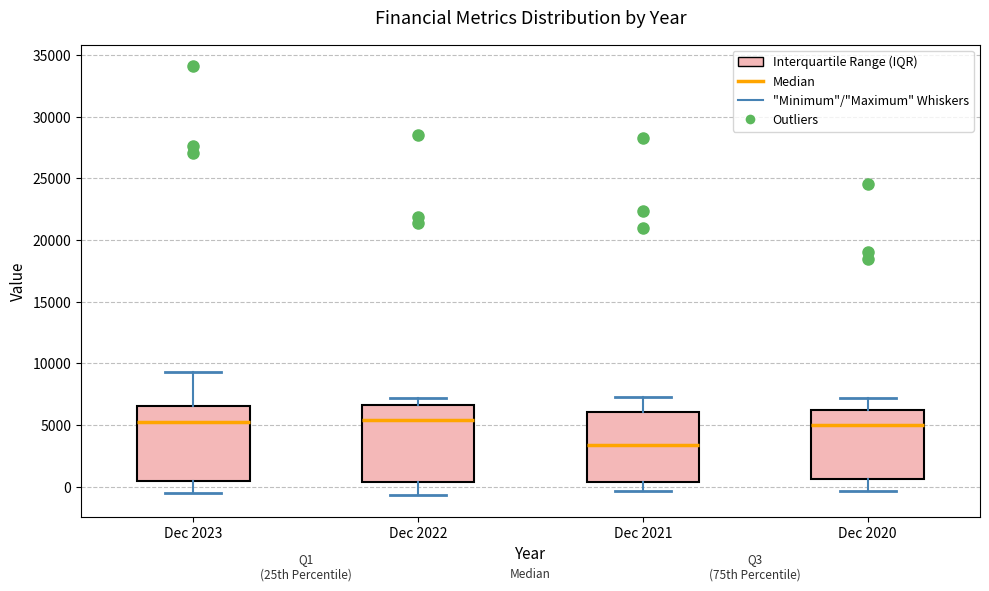

Reading left to right, transcribe this box plot: for each box, give where its median line is, the range the box spans, and where its two whiskers end, as read against the y-axis. The values are not printed on the chart, so give them approximately, as read against the axis.

Dec 2023: median 5000, box 500 to 6500, whiskers -500 to 9500
Dec 2022: median 5500, box 500 to 6500, whiskers -500 to 7000
Dec 2021: median 3500, box 500 to 6000, whiskers -500 to 7500
Dec 2020: median 5000, box 500 to 6000, whiskers -500 to 7000